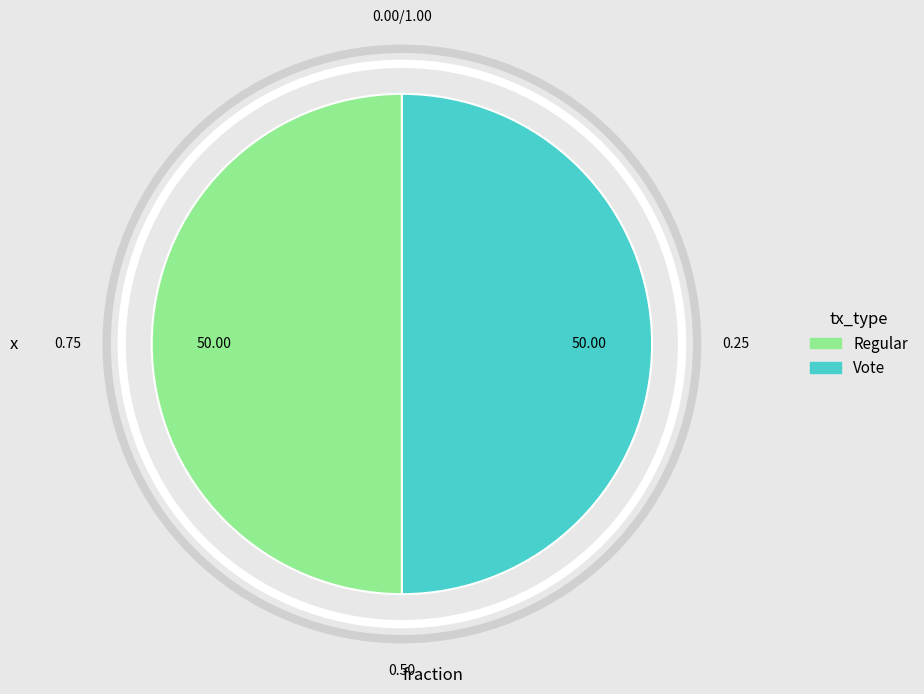

Do Vote and Regular together represent more than half of the pie?

Yes